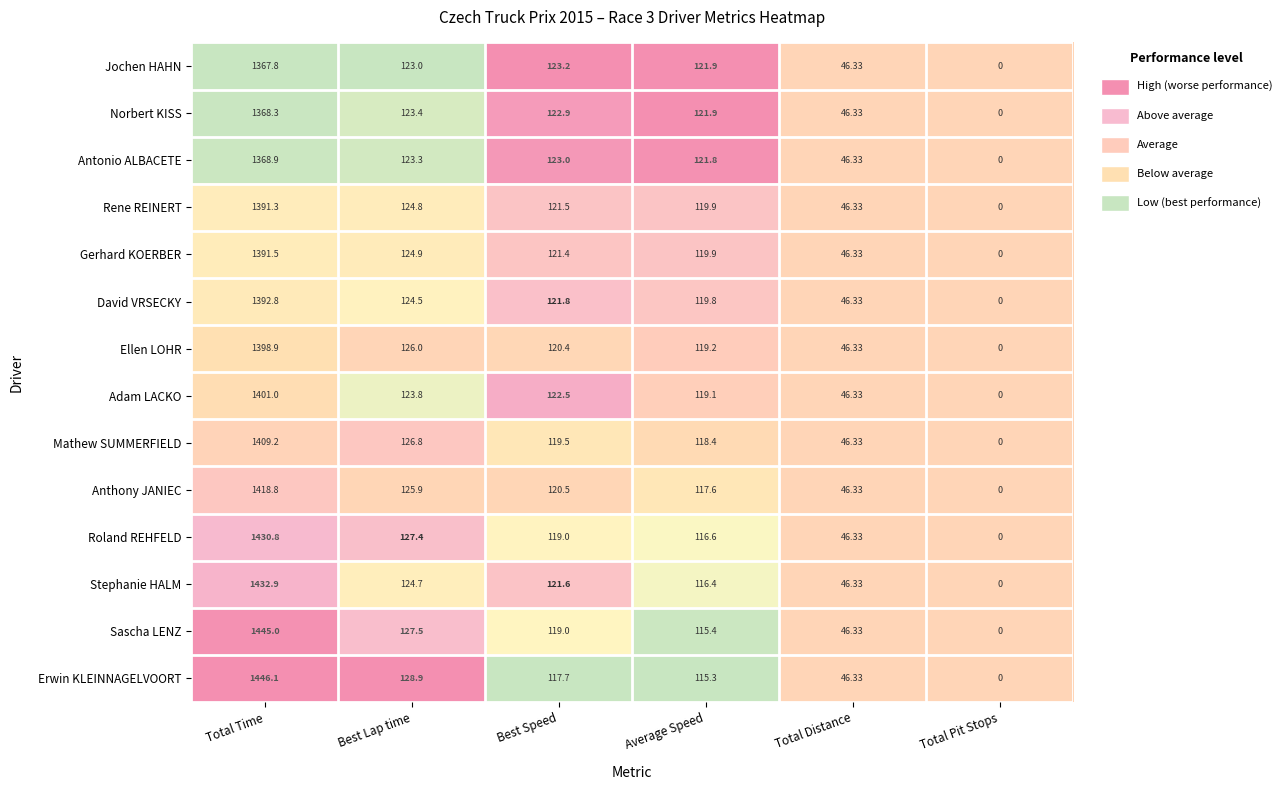

Is the value of Jochen HAHN at Total Time greater than the value of Antonio ALBACETE at Best Lap time?

Yes